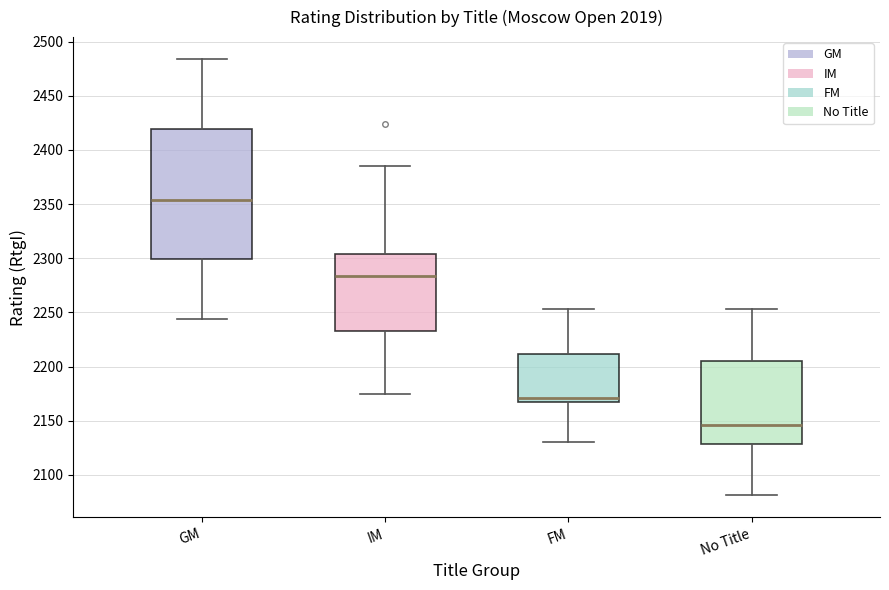

Which box's median line is the highest?

GM